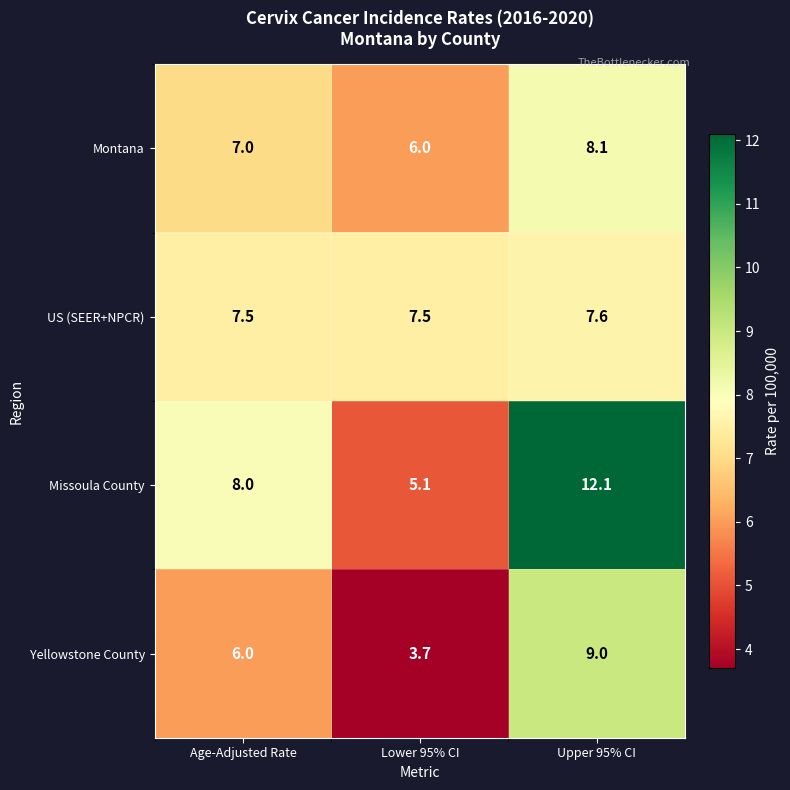

What is the difference between the second highest and minimum values in the Missoula County series?

2.9